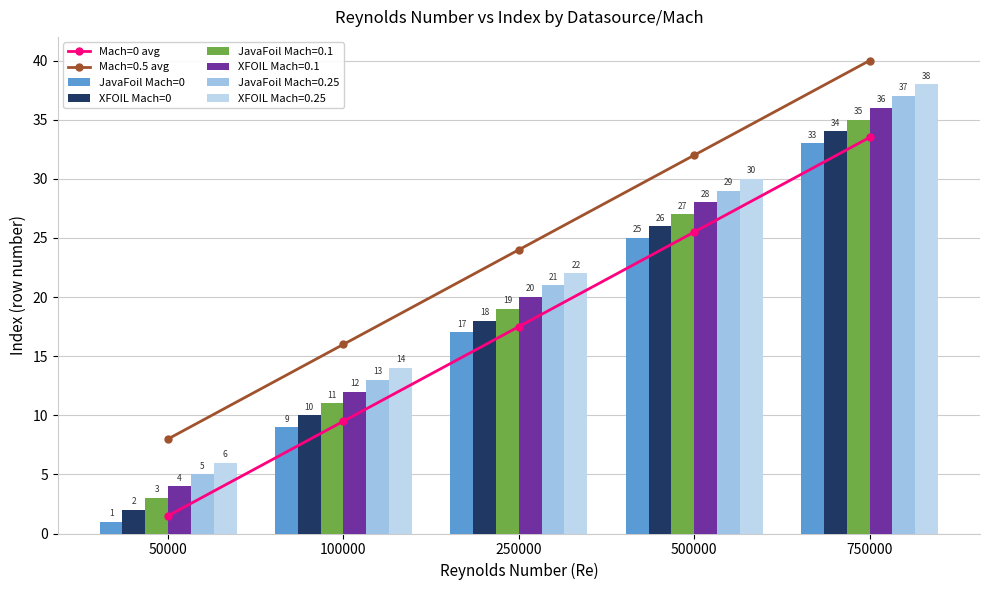

Reading left to right, transcribe all the data shown in this chart.

Mach=0 avg: 50000=1.5	100000=9.5	250000=17.5	500000=25.5	750000=33.5
JavaFoil Mach=0: 50000=1.0	100000=9.0	250000=17.0	500000=25.0	750000=33.0
XFOIL Mach=0: 50000=2.0	100000=10.0	250000=18.0	500000=26.0	750000=34.0